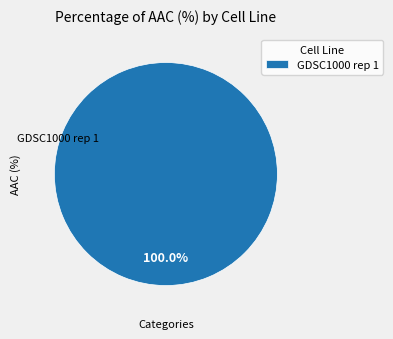

To the nearest percent, what portion does GDSC1000 rep 1 represent?

100%